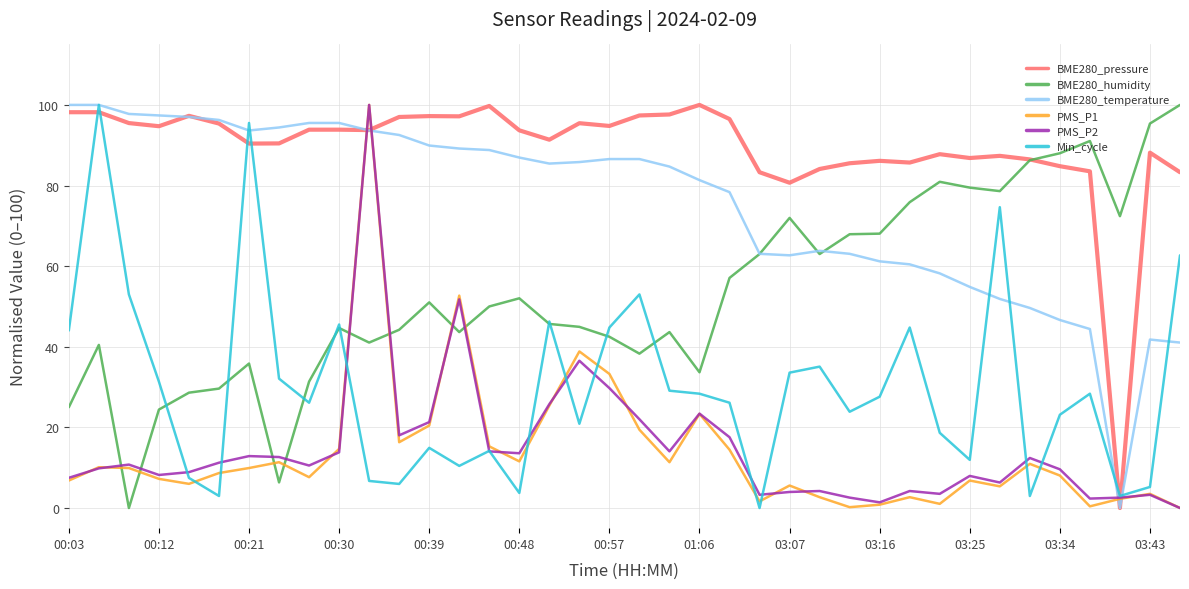

True or false: BME280_temperature and PMS_P2 cross at least once.

True